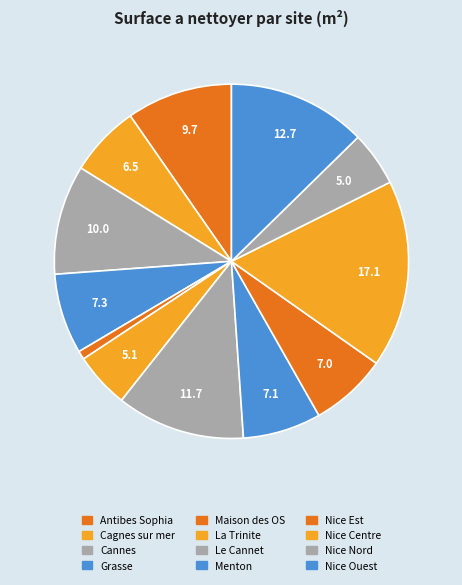

Which category has the smallest portion of the pie?

Maison des OS